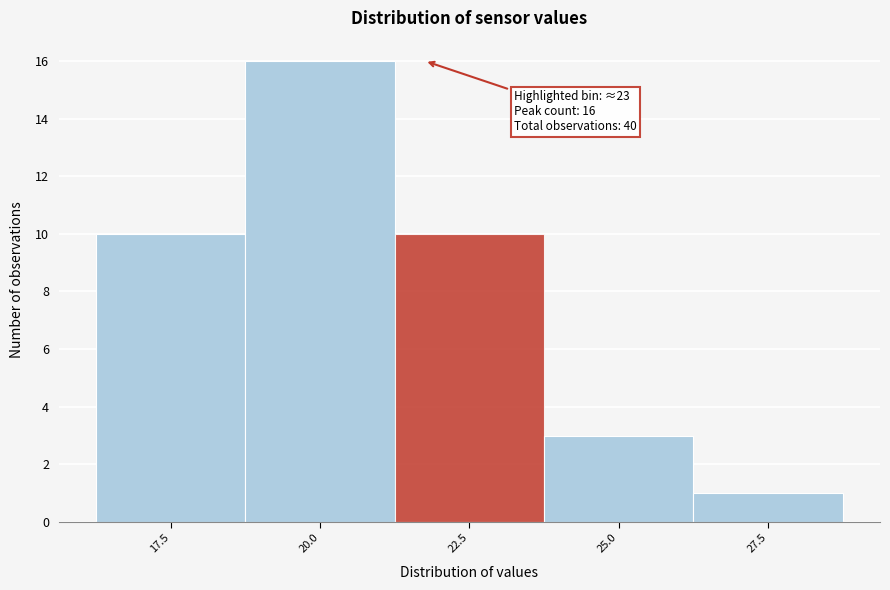

Reading right to left, what are all the values shown in this chart?

1	3	10	16	10